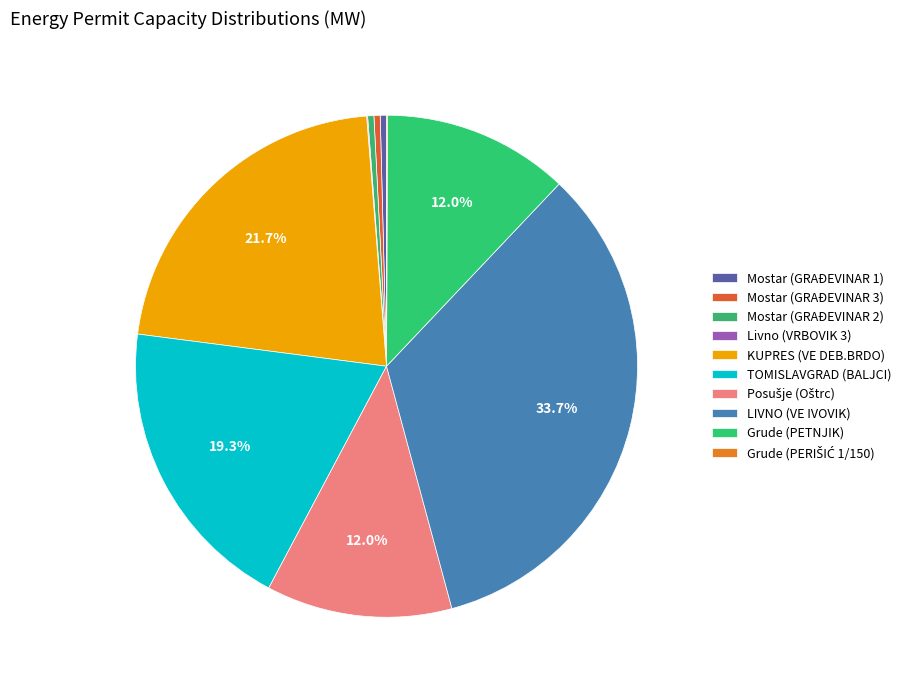

Is it true that Livno (VRBOVIK 3) is 0% of the pie?

True